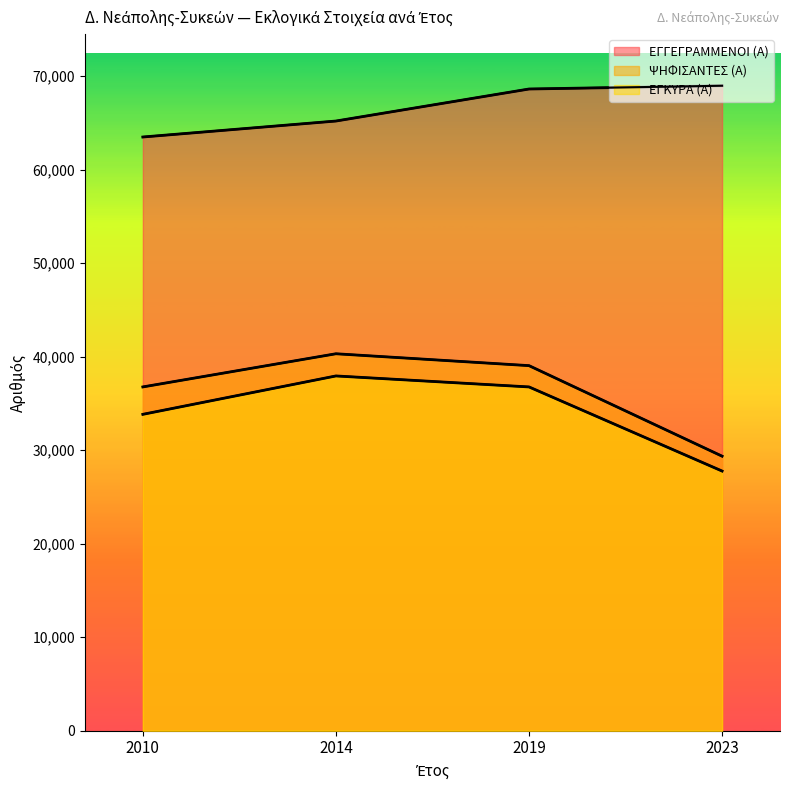

Reading right to left, what are all the values shown in this chart?

ΕΓΓΕΓΡΑΜΜΕΝΟΙ (Α): 68968	68619	65194	63486
ΨΗΦΙΣΑΝΤΕΣ (Α): 29356	39037	40307	36761
ΕΓΚΥΡΑ (Α): 27766	36760	37935	33830